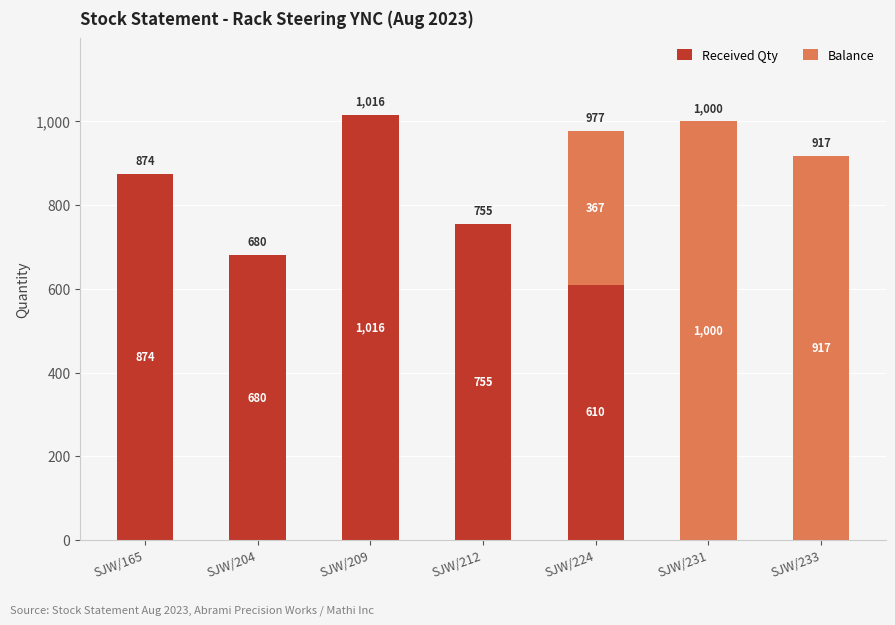

True or false: Received Qty has a value of 755 at SJW/212.

True